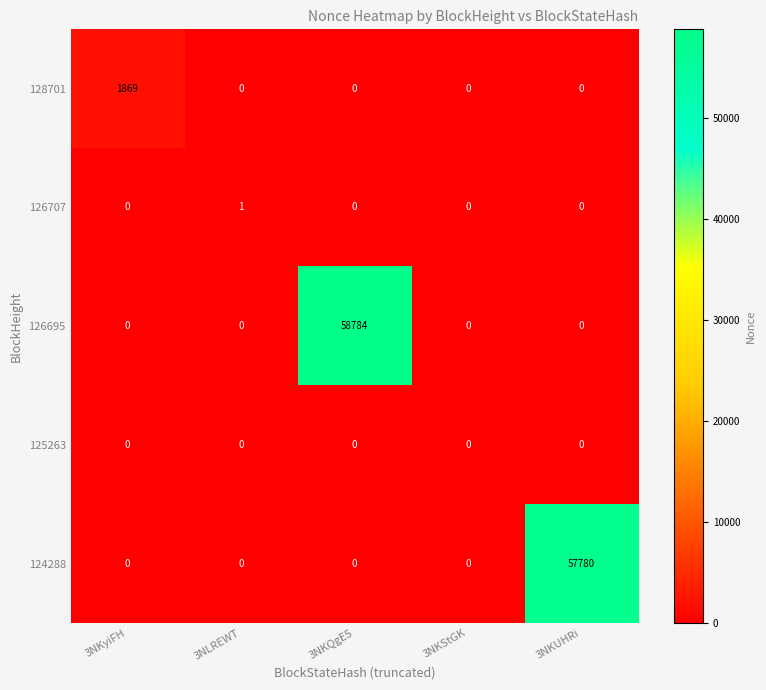

What is the highest value of the 126695 series?

58784